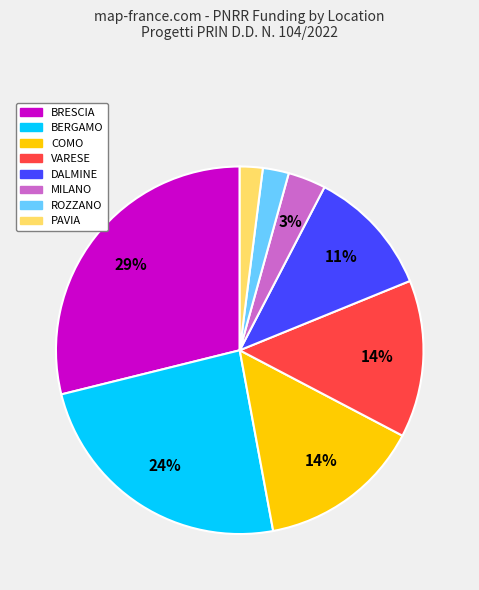

To the nearest percent, what is the average slice percentage?

12%